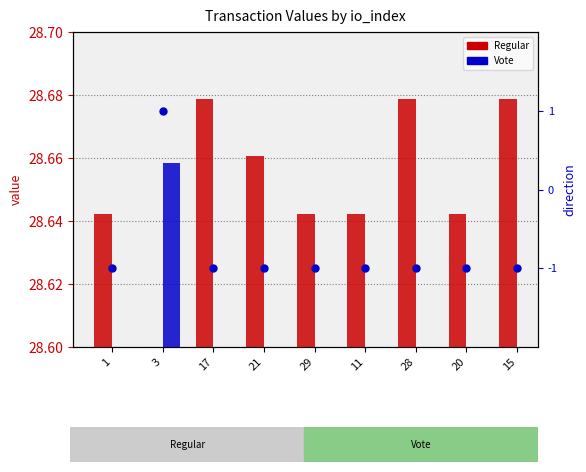

At how many categories does at least one series exceed 20?

9